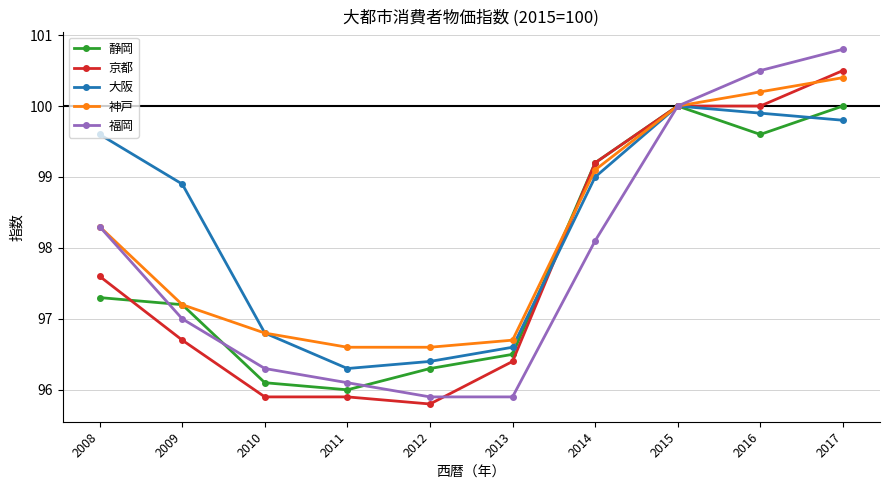

The value of 京都 at 2015 is 100.0. True or false?

True